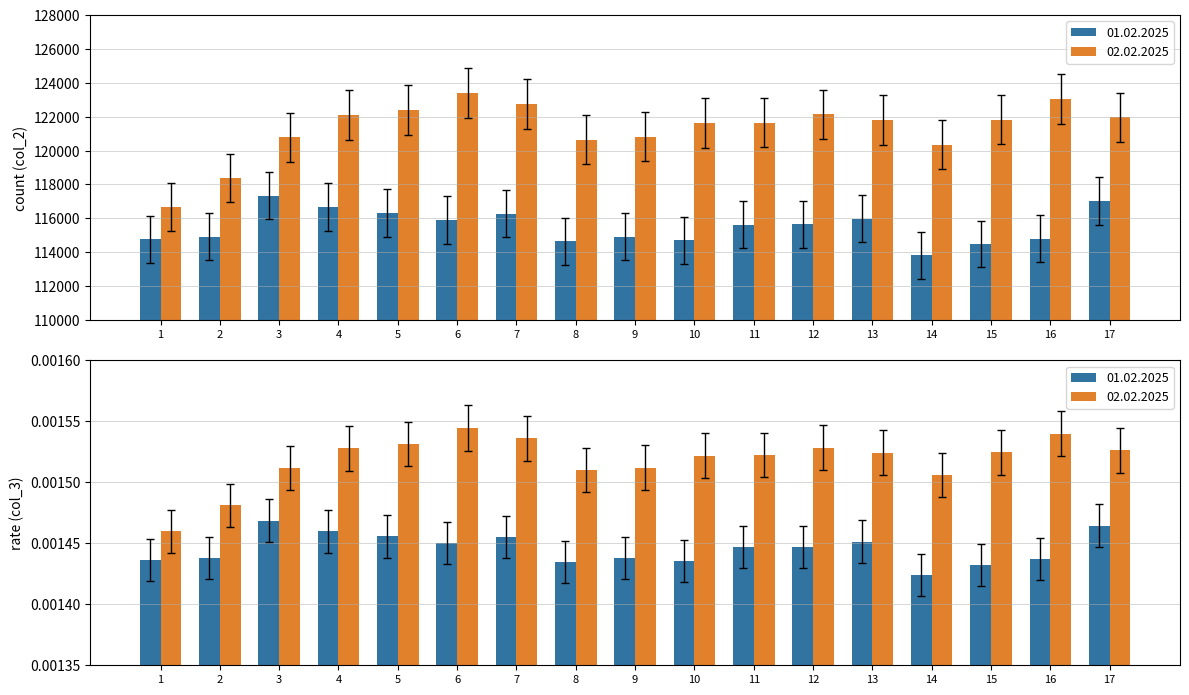

What is the value of the 02.02.2025 bar at the 3rd from the left?

120779